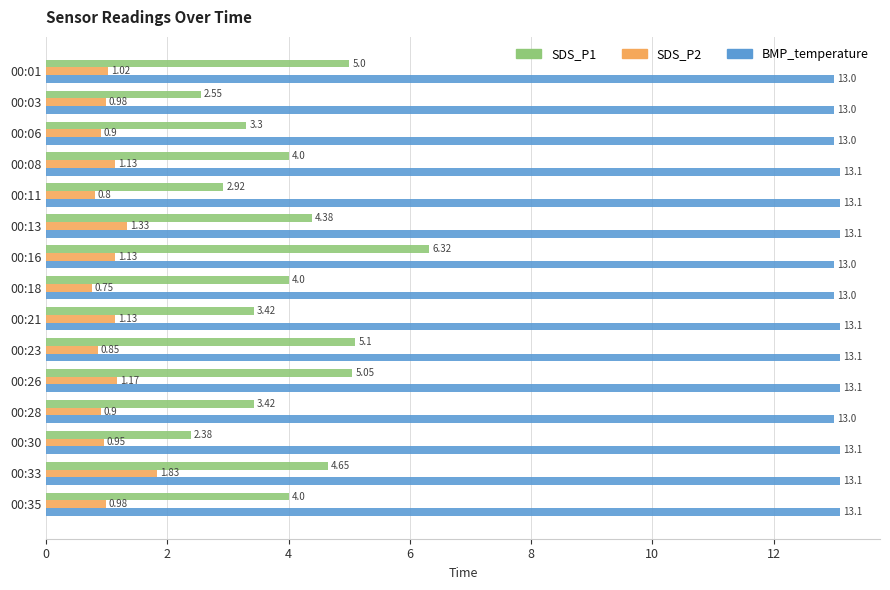

At which category is the sum across all series the highest?

00:16